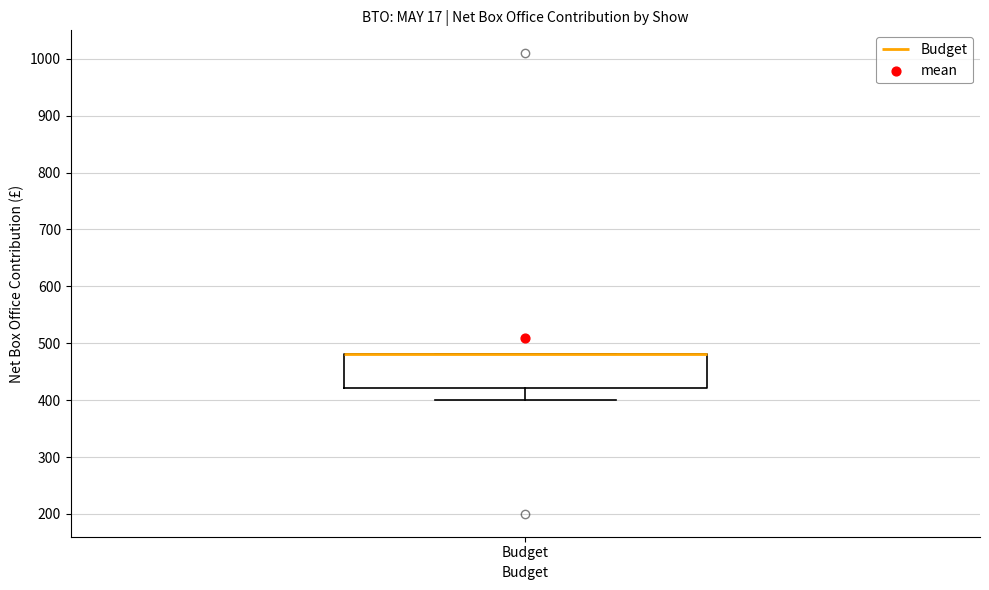

Read this box plot against the y-axis: the position of the median line, the range covered by the box, and the ends of both whiskers. The values are not printed on the chart, so give them approximately, as read against the axis.

median 480 (drawn on the box's upper edge), box 420 to 480, whiskers 400 to 480